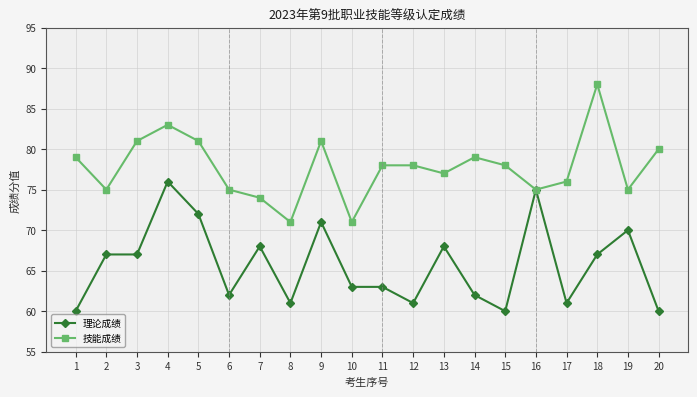

Reading right to left, what are all the values shown in this chart?

理论成绩: 60	70	67	61	75	60	62	68	61	63	63	71	61	68	62	72	76	67	67	60
技能成绩: 80	75	88	76	75	78	79	77	78	78	71	81	71	74	75	81	83	81	75	79